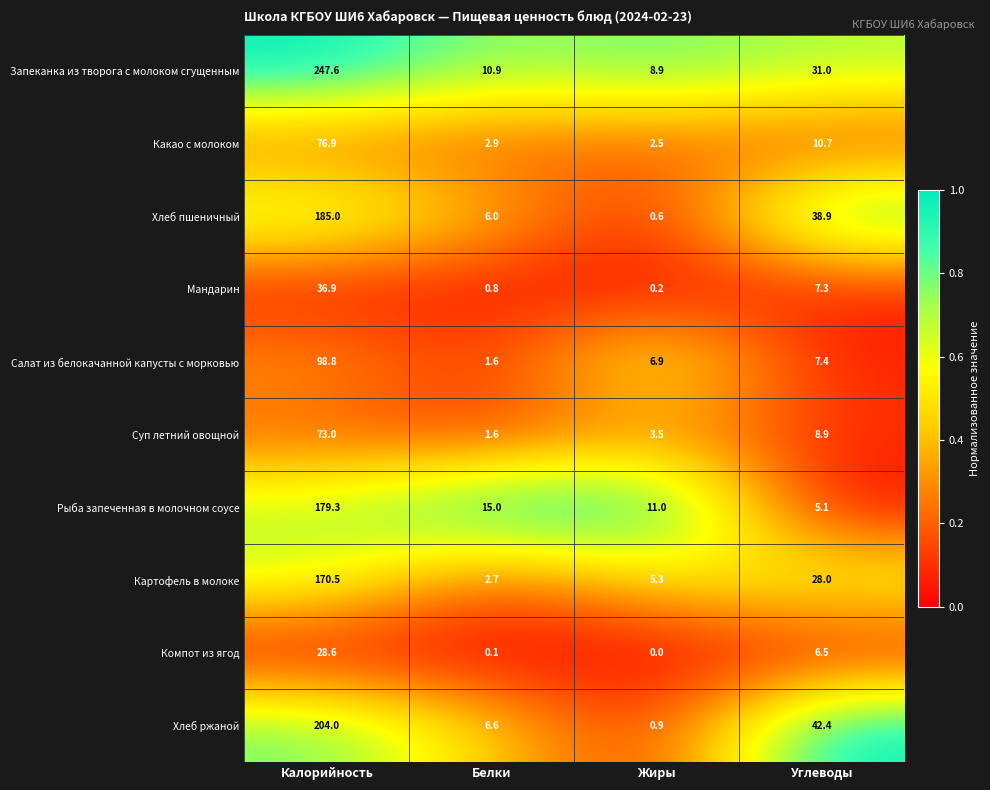

What is the maximum value shown in the chart?

247.6